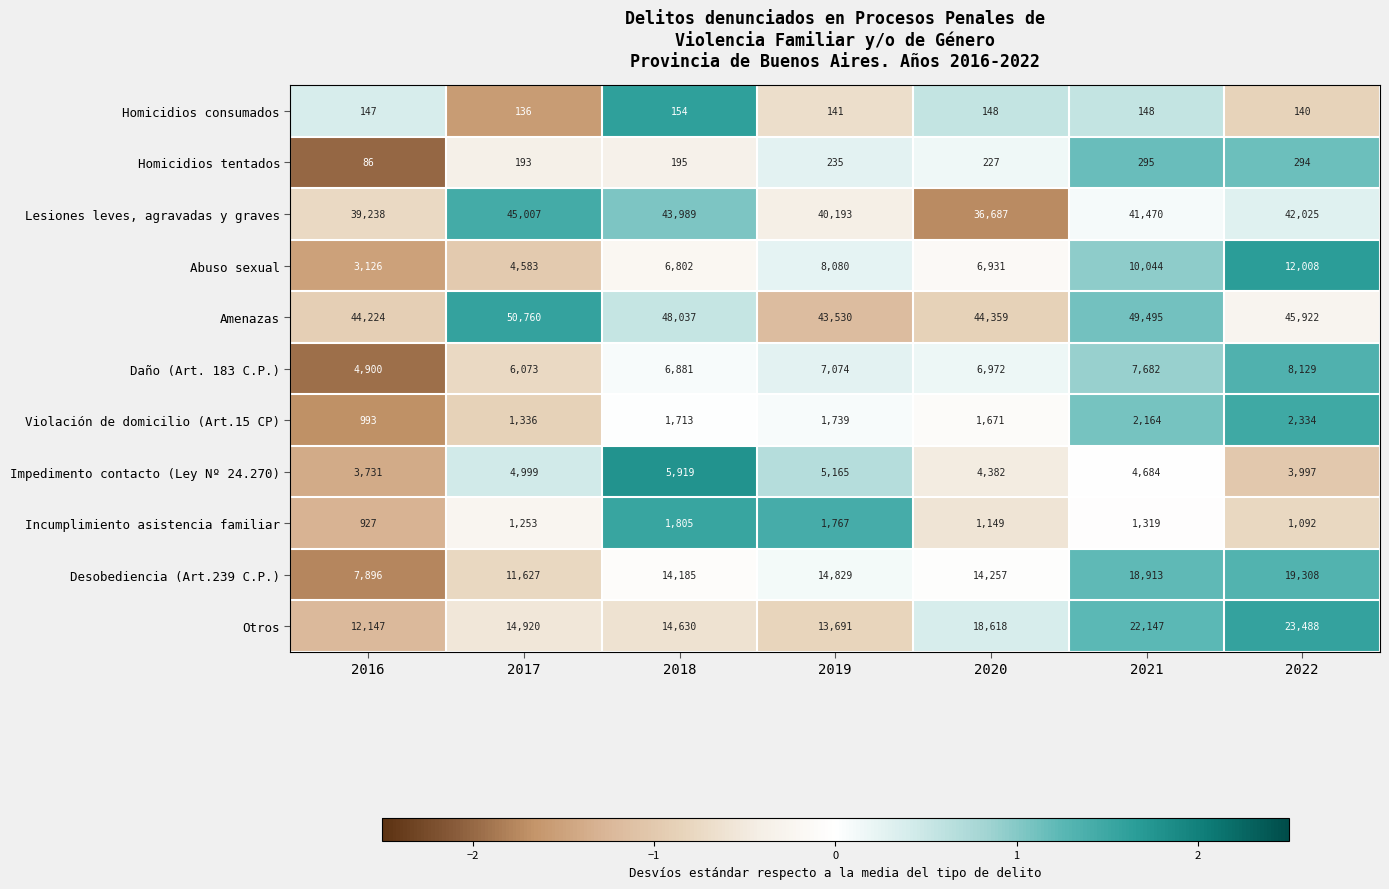

How many categories are shown in the chart?

7